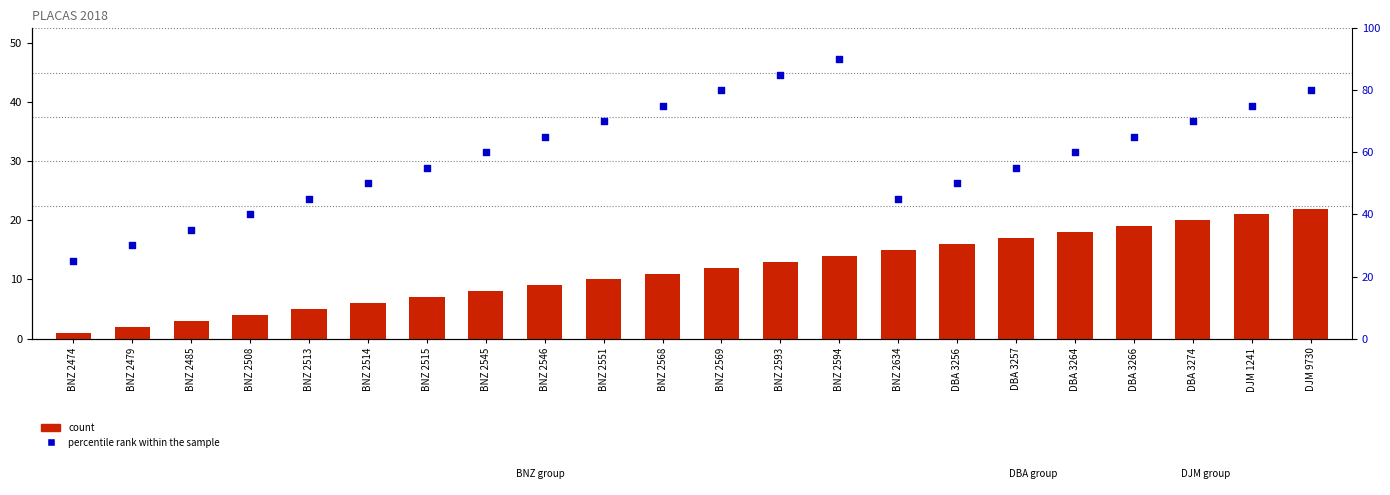

Which series has the largest total across all categories?

percentile rank within the sample